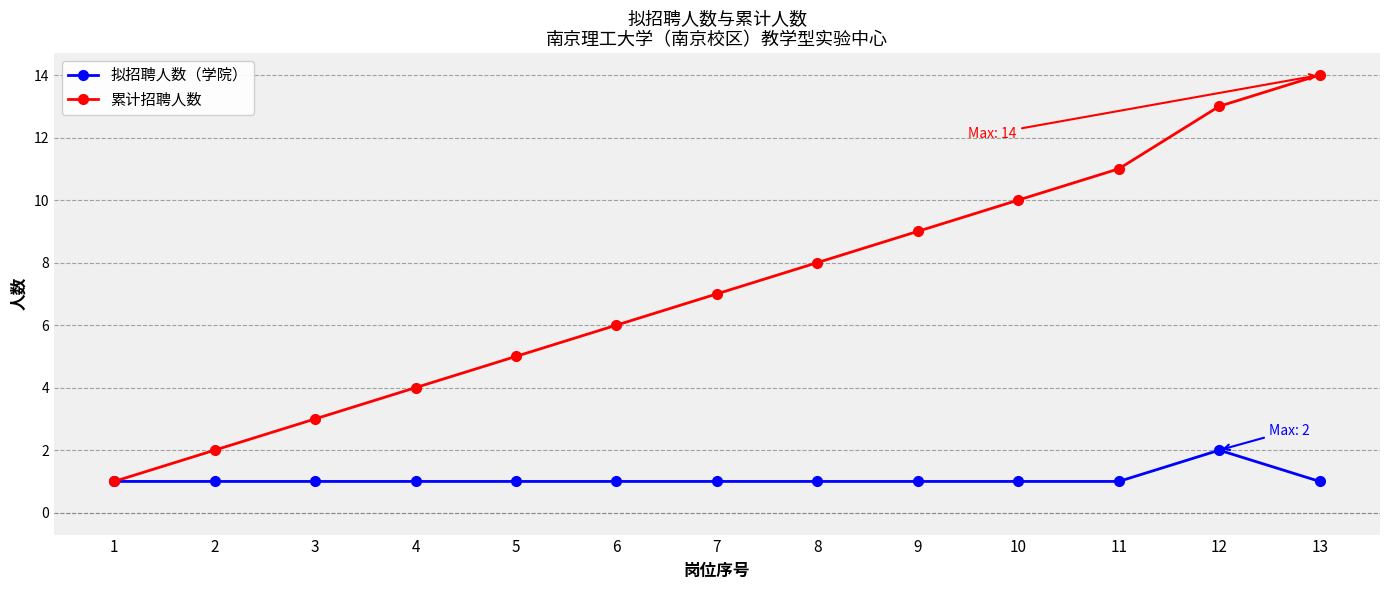

What is the smallest value displayed?

1